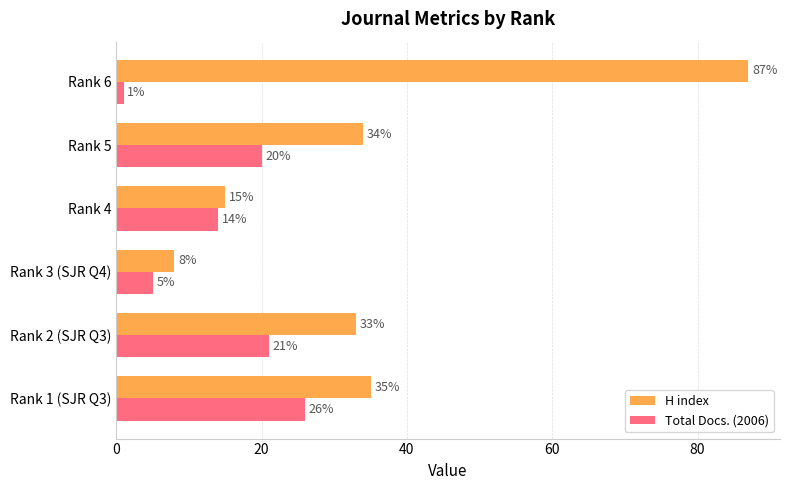

List the series in order of their peak value, highest first.

H index, Total Docs. (2006)